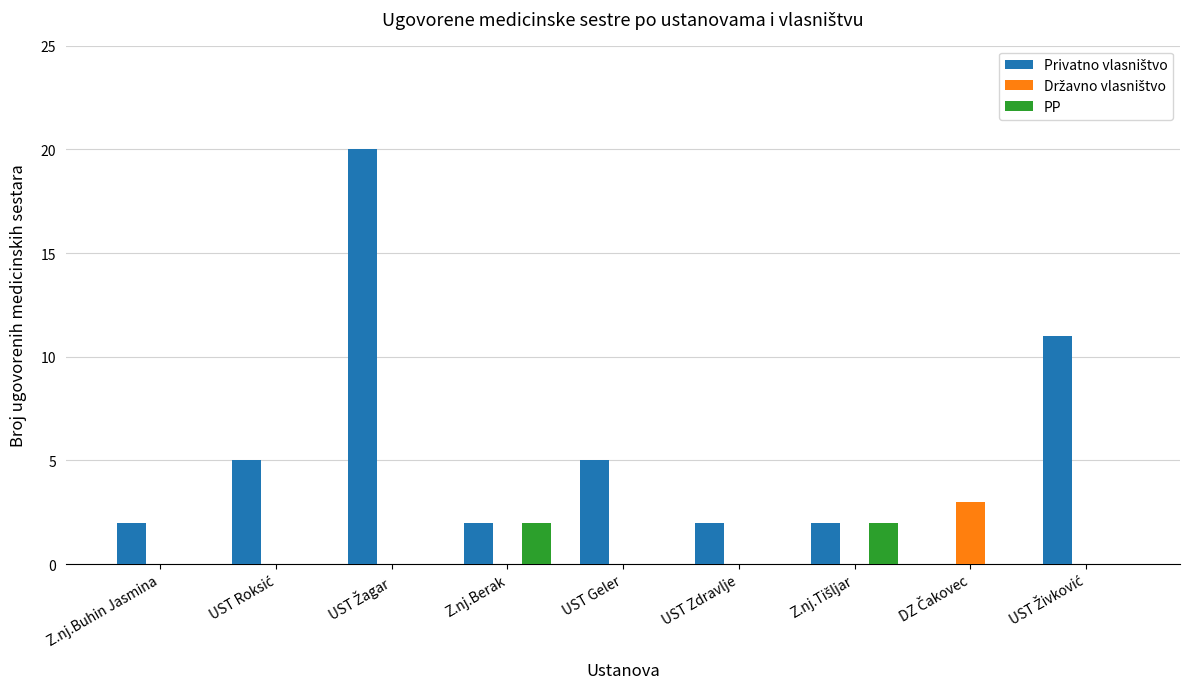

The value of PP at UST Geler is 0. True or false?

True